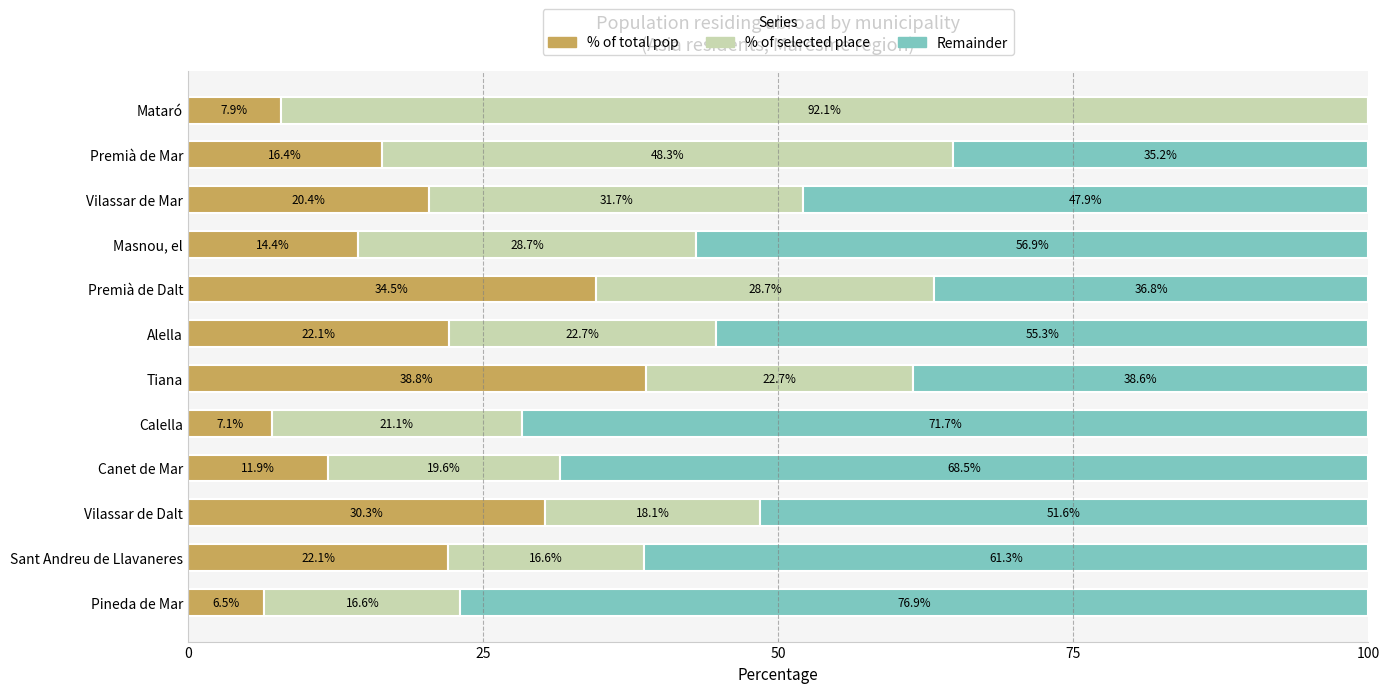

Is it true that % of total pop equals 45.2 at Vilassar de Dalt?

False